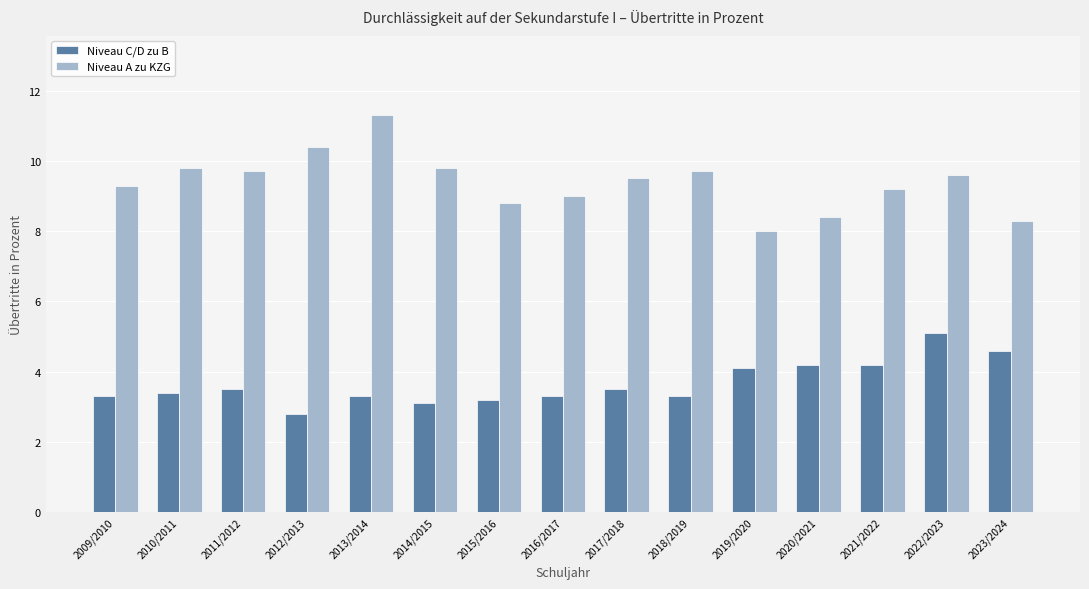

What is the label of the 11th bar from the left?

2019/2020